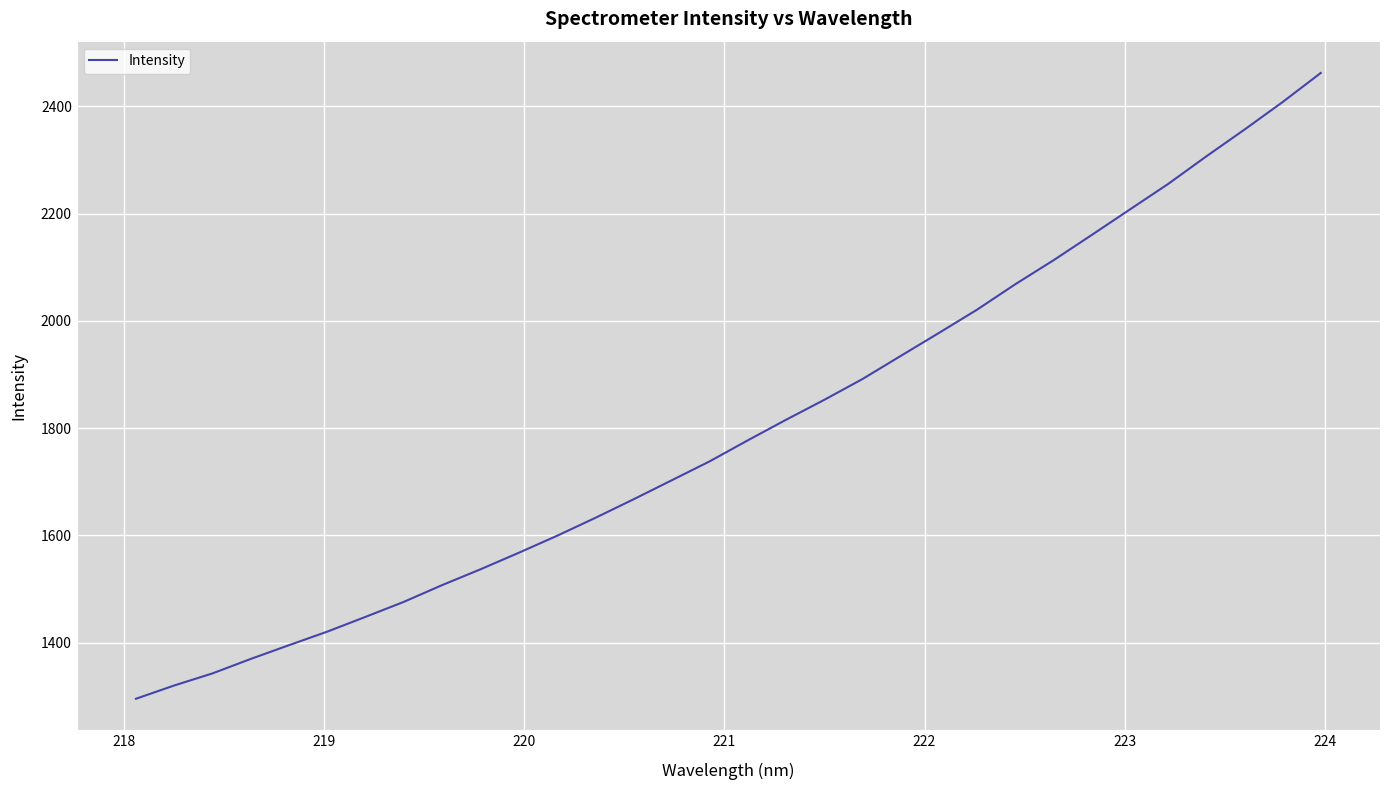

What is the difference between the maximum and minimum values?

1166.5